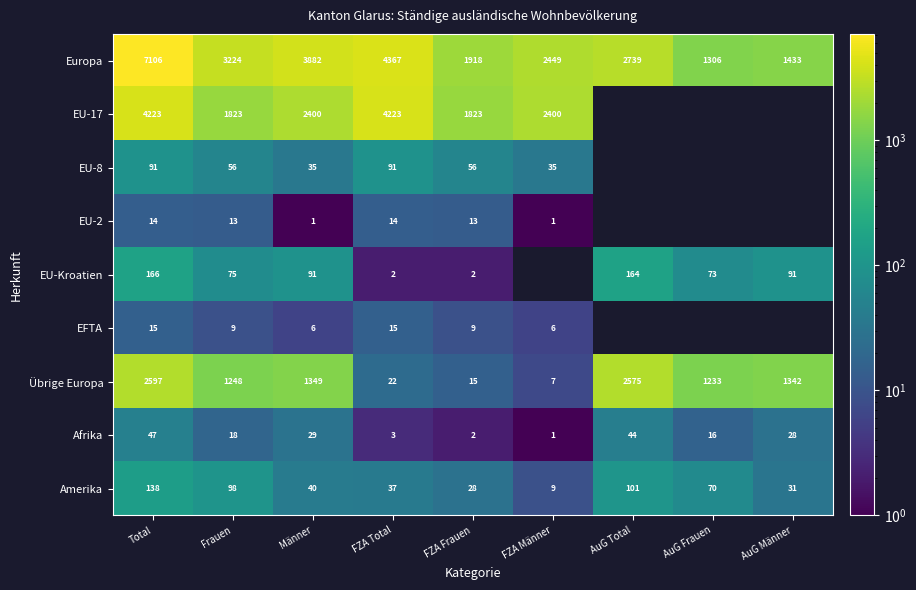

List the labels in order of Übrige Europa value, smallest first.

FZA Männer, FZA Frauen, FZA Total, AuG Frauen, Frauen, AuG Männer, Männer, AuG Total, Total